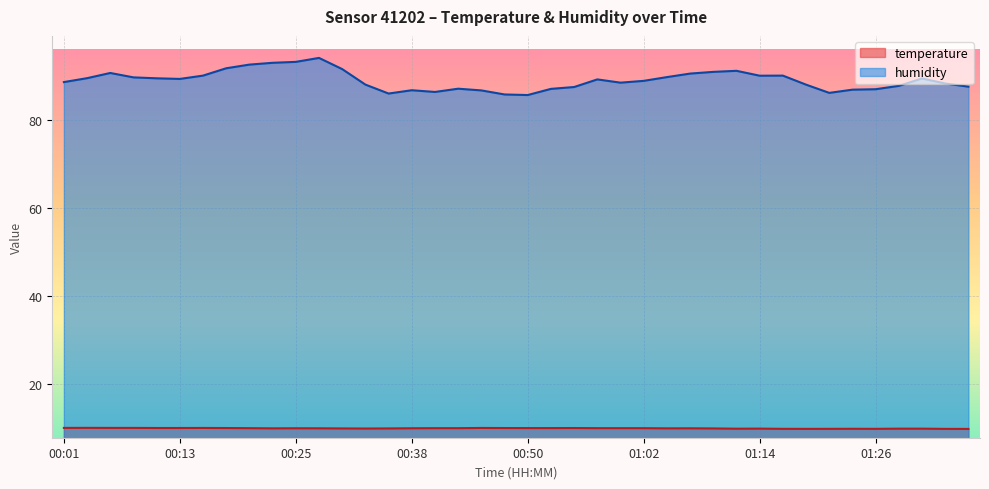

Reading left to right, transcribe all the data shown in this chart.

temperature: 10.0	10.0	10.0	10.0	10.0	10.0	10.0	9.9	9.9	9.9	9.9	9.9	9.9	9.8	9.9	9.9	9.9	9.9	10.0	9.9	9.9	9.9	9.9	9.9	9.9	9.9	9.9	9.9	9.9	9.8	9.8	9.8	9.8	9.8	9.8	9.8	9.8	9.8	9.8	9.8
humidity: 88.5	89.4	90.6	89.6	89.4	89.2	90.0	91.6	92.5	92.9	93.1	94.0	91.5	87.9	85.9	86.7	86.3	87.0	86.6	85.7	85.6	87.0	87.4	89.1	88.4	88.8	89.6	90.4	90.8	91.1	90.0	90.0	87.9	86.0	86.8	86.9	87.6	89.3	88.2	87.5